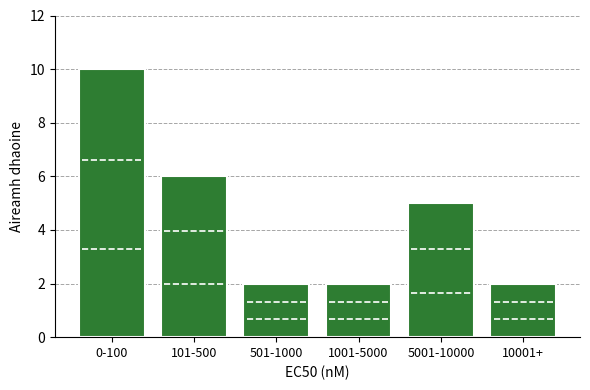

Reading left to right, transcribe all the data shown in this chart.

0-100=10	101-500=6	501-1000=2	1001-5000=2	5001-10000=5	10001+=2